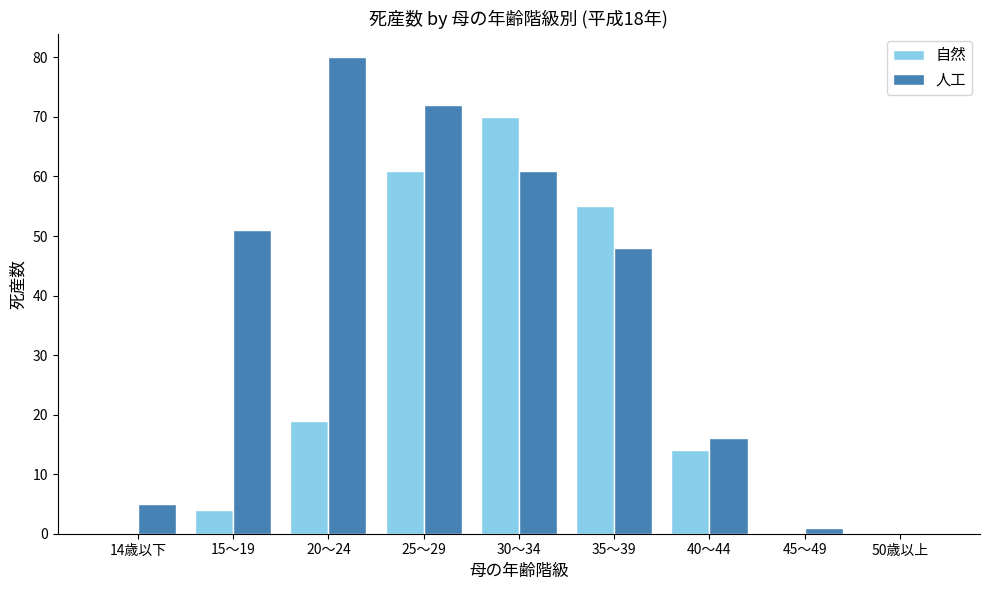

The 自然 series shows 102 at 25～29. True or false?

False